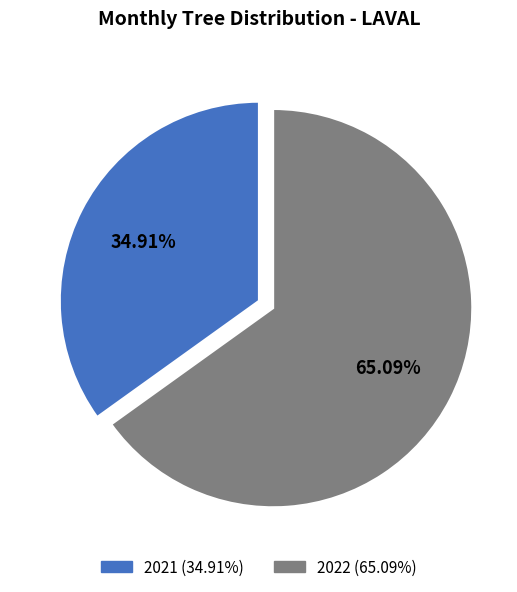

Is there a majority slice in this chart?

Yes